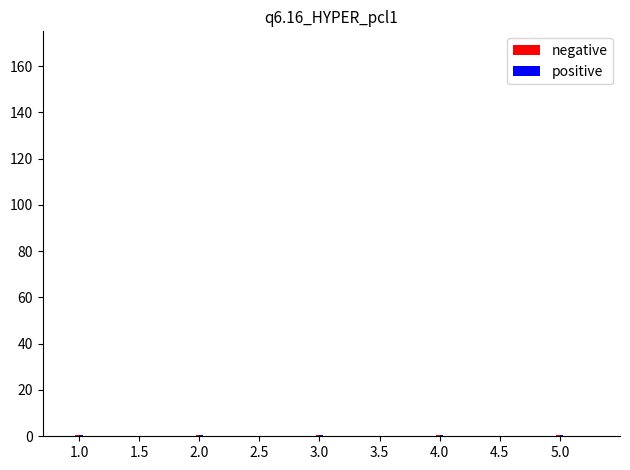

How many distinct data groups are displayed?

2